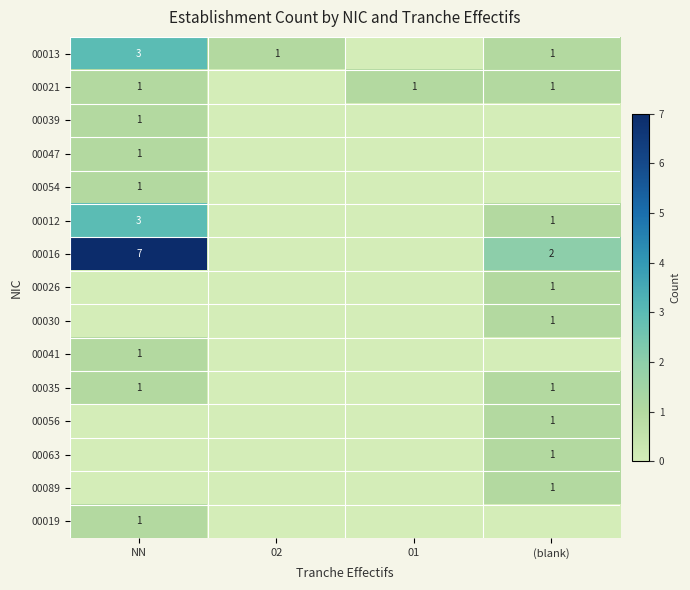

How many values in the 00056 series exceed 0?

1